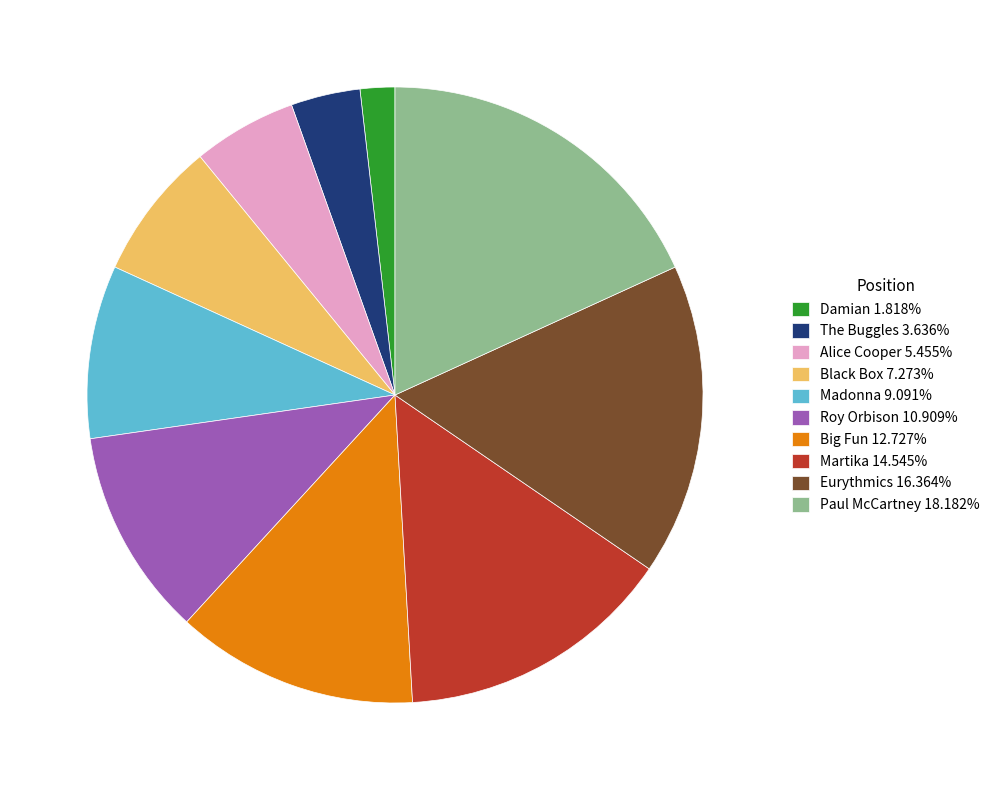

How many slices are in this pie chart?

10